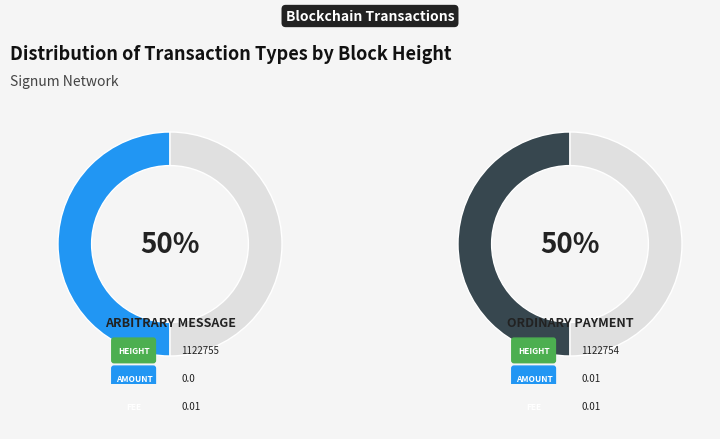

Do 1122754 and 1122755 together represent more than half of the pie?

Yes